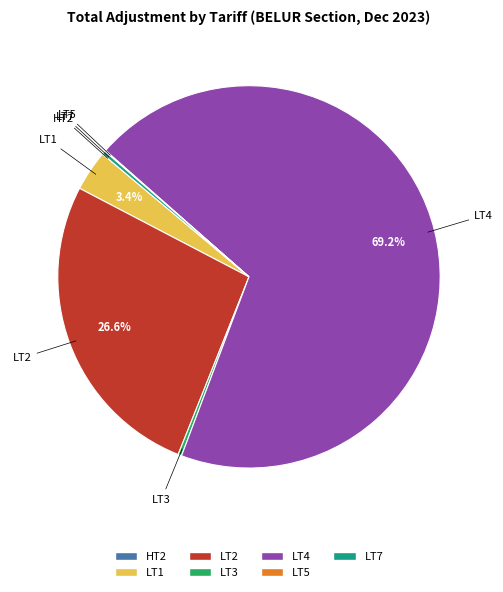

What is the largest slice in the pie chart?

LT4